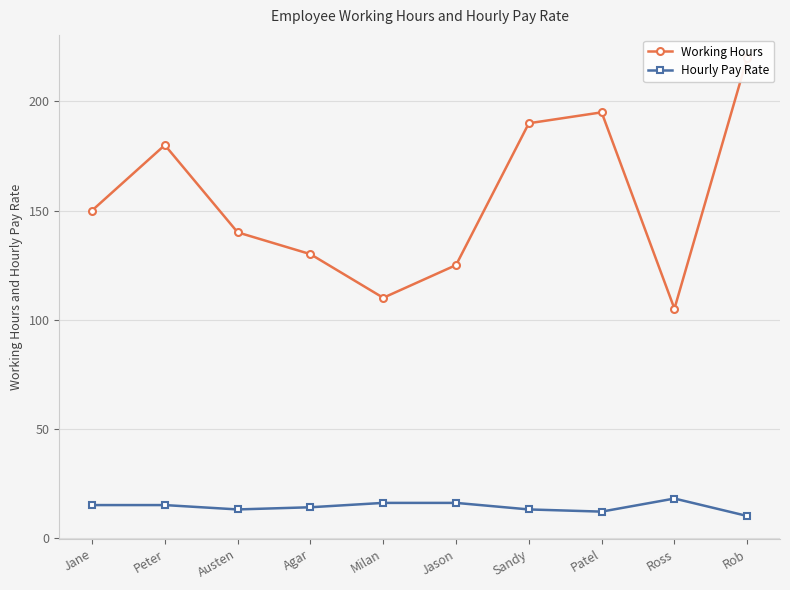

Which label corresponds to the largest value in the chart?

Rob